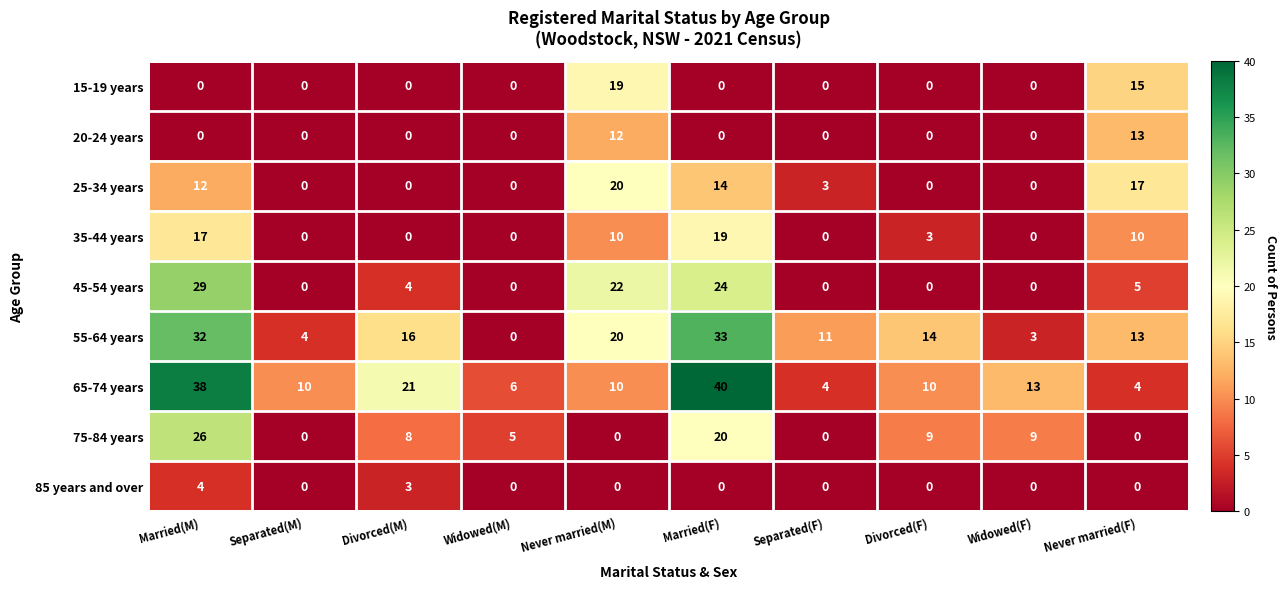

What is the average value of the 55-64 years series?

15